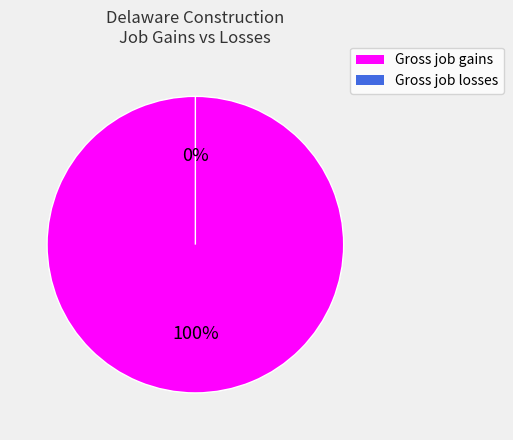

Rank the categories by value from lowest to highest.

Gross job losses, Gross job gains